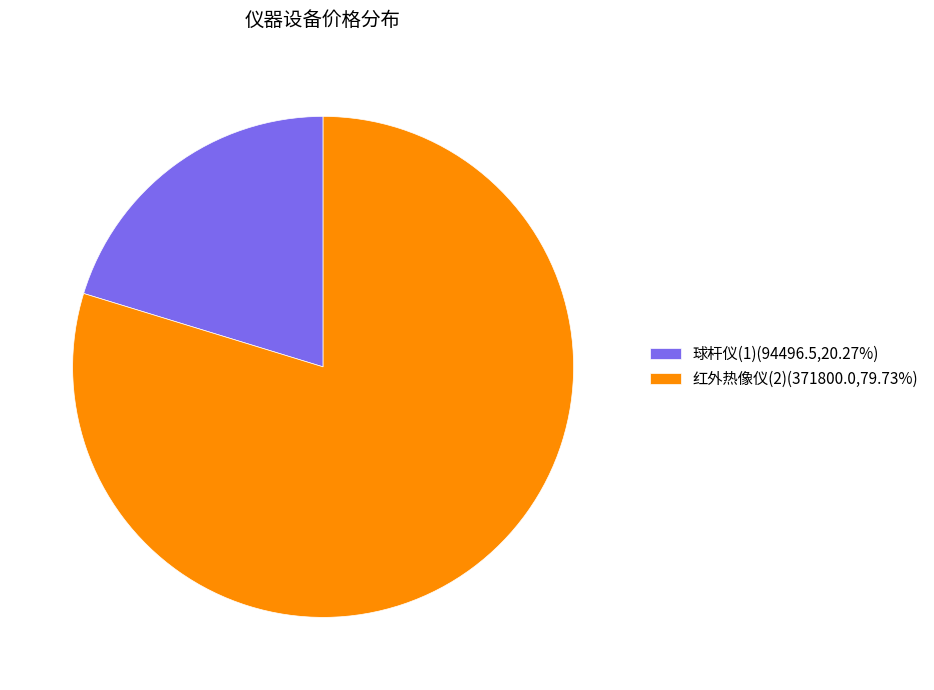

Is it true that 红外热像仪(2) is 74% of the pie?

False